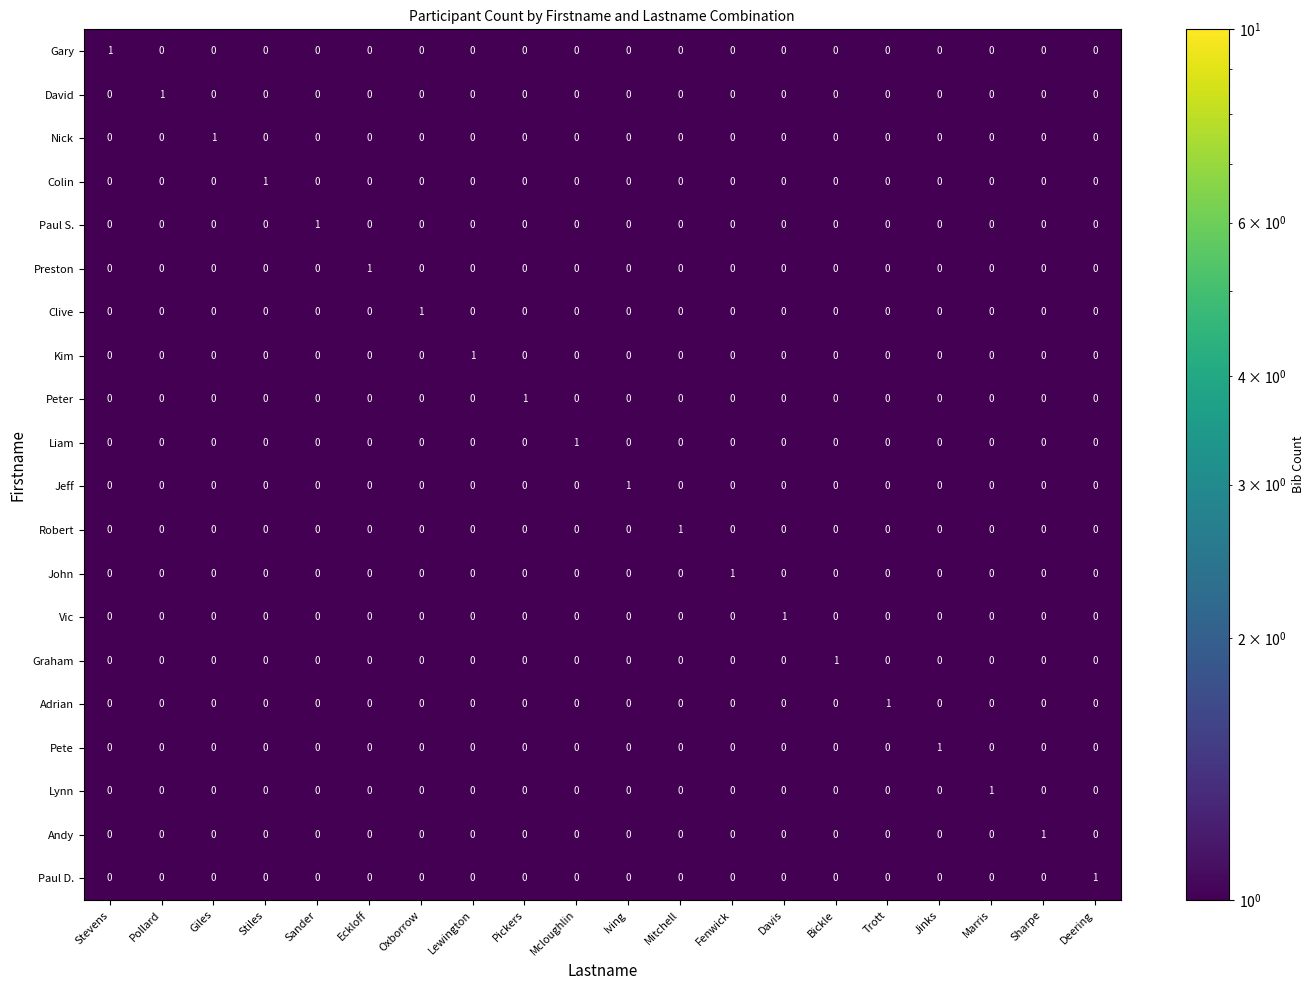

True or false: Paul D. has a value of 0 at Eckloff.

True